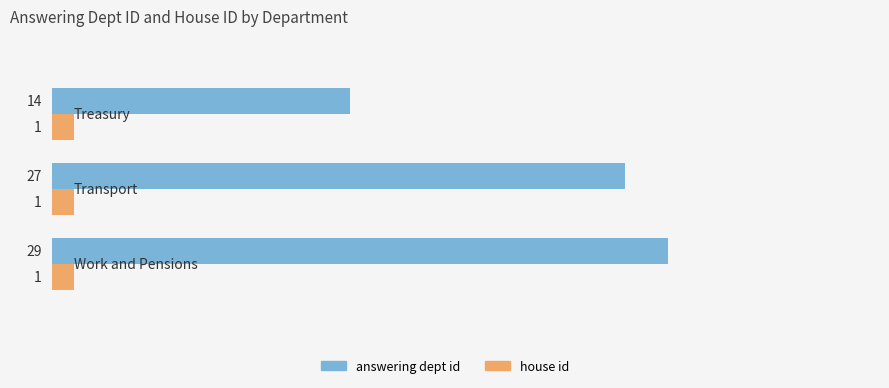

What is the difference between the maximum and minimum values in the answering dept id series?

15